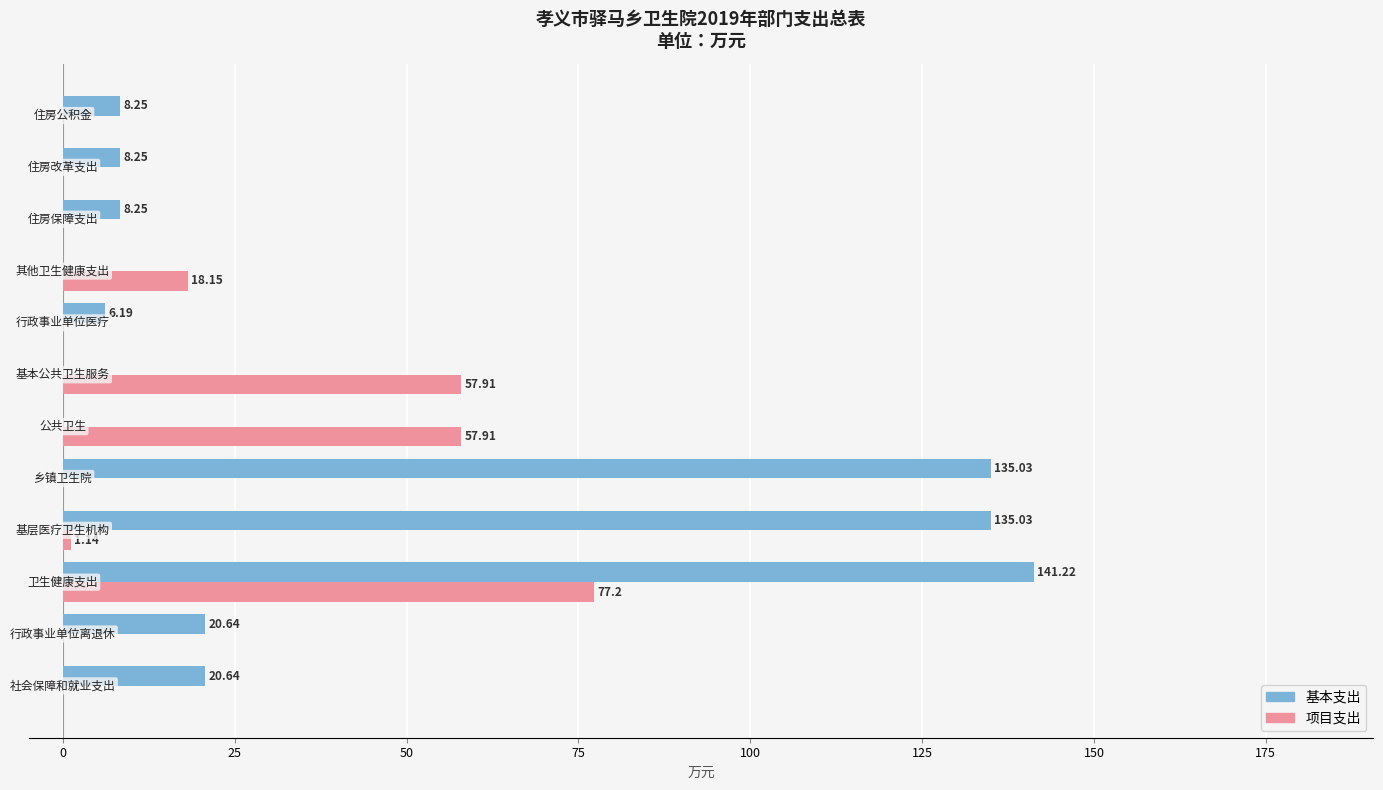

Which series has the largest total across all categories?

基本支出